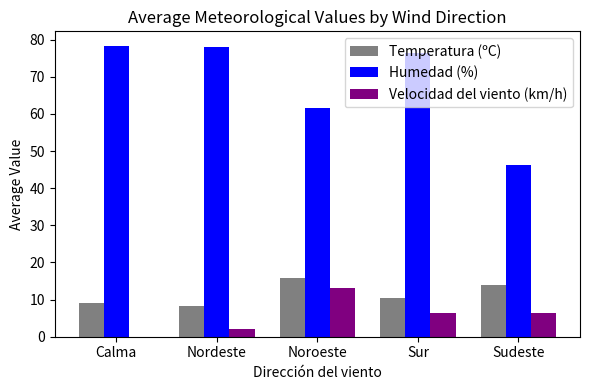

Where is Humedad (%) nearest to the value 62?

Noroeste